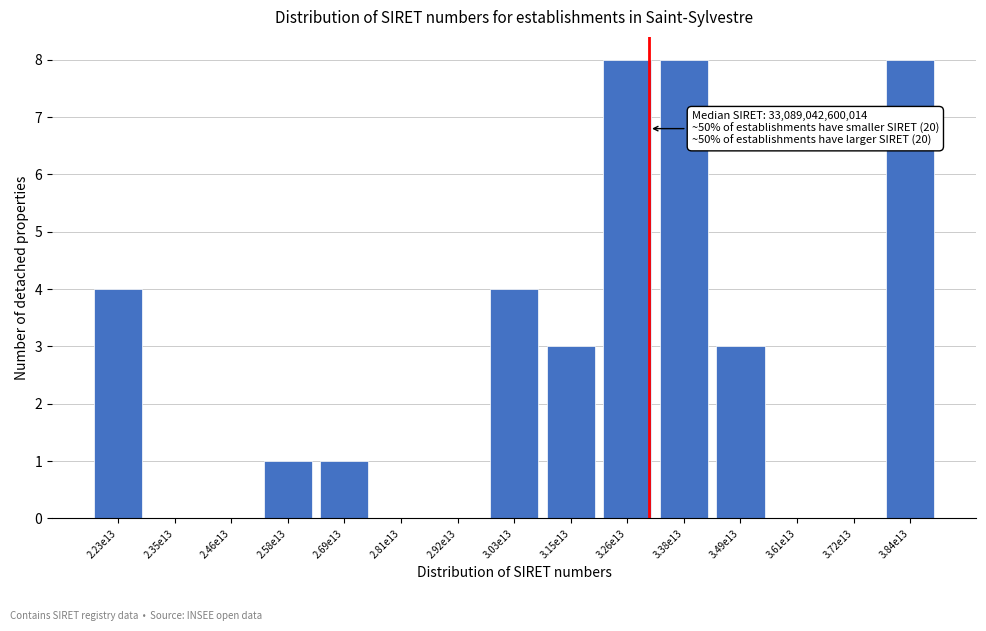

Reading left to right, transcribe all the data shown in this chart.

2.23e13=4	2.35e13=0	2.46e13=0	2.58e13=1	2.69e13=1	2.81e13=0	2.92e13=0	3.03e13=4	3.15e13=3	3.26e13=8	3.38e13=8	3.49e13=3	3.61e13=0	3.72e13=0	3.84e13=8